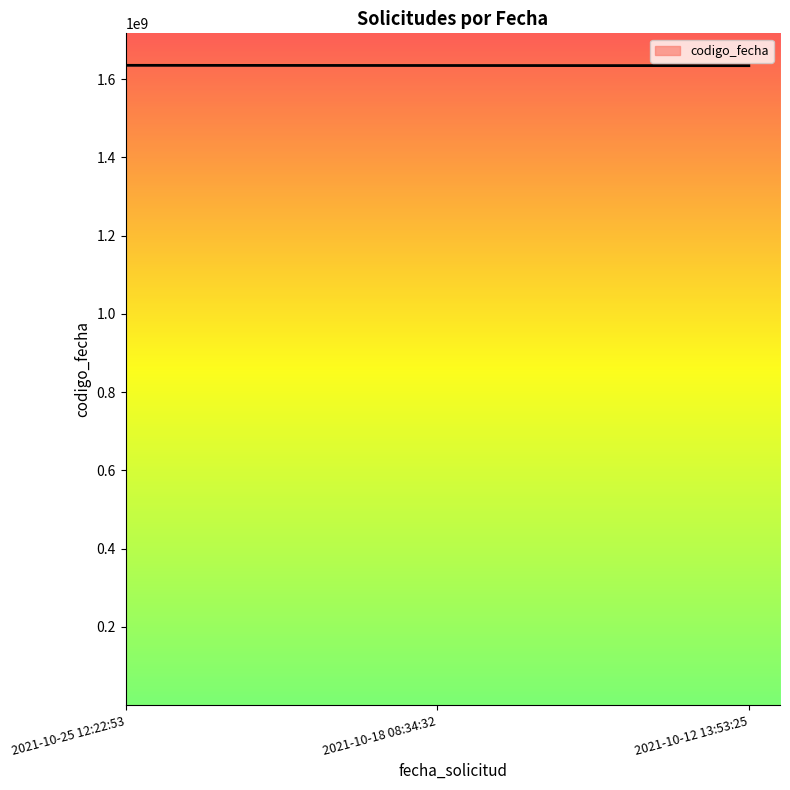

What is the sum of all values?

4904290408